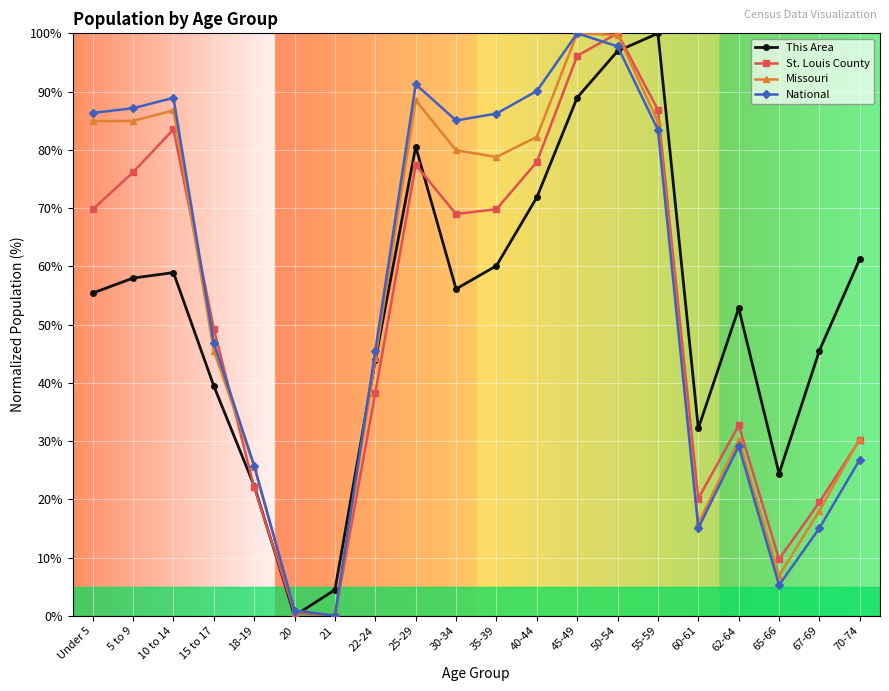

Rank the series at 30-34 from lowest to highest value.

This Area, St. Louis County, Missouri, National